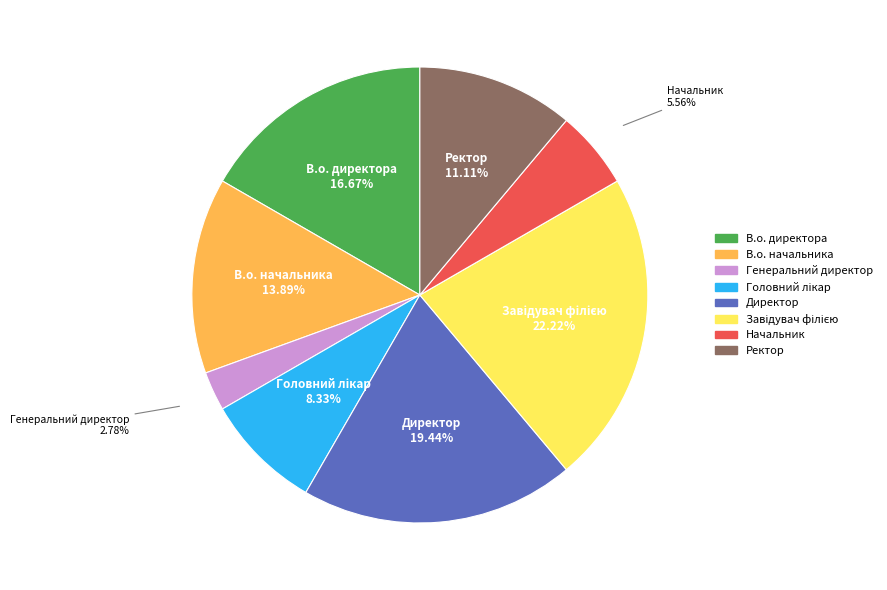

Is there any slice that represents more than half of the pie?

No